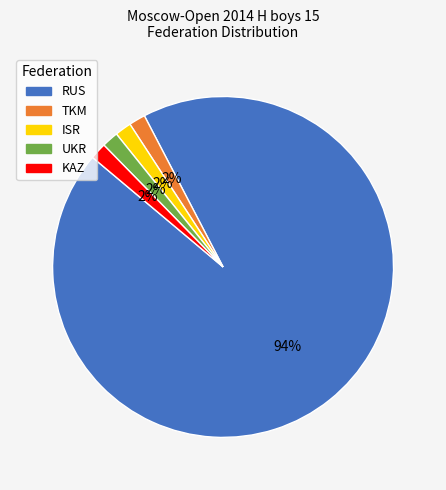

Is there any slice that represents more than half of the pie?

Yes